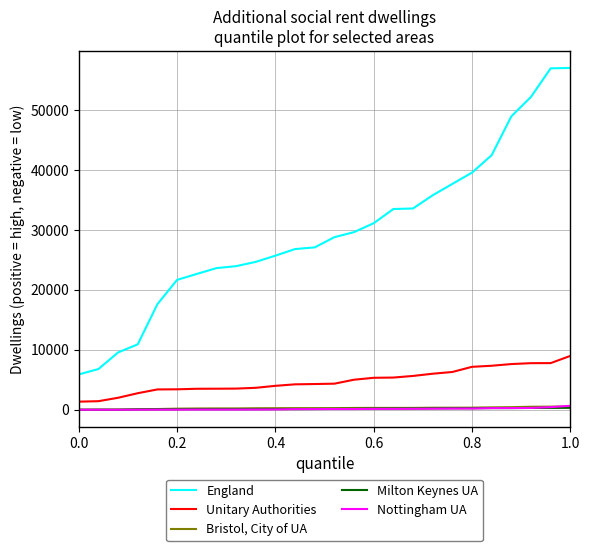

List the series in order of their peak value, lowest first.

Milton Keynes UA, Bristol, City of UA, Nottingham UA, Unitary Authorities, England